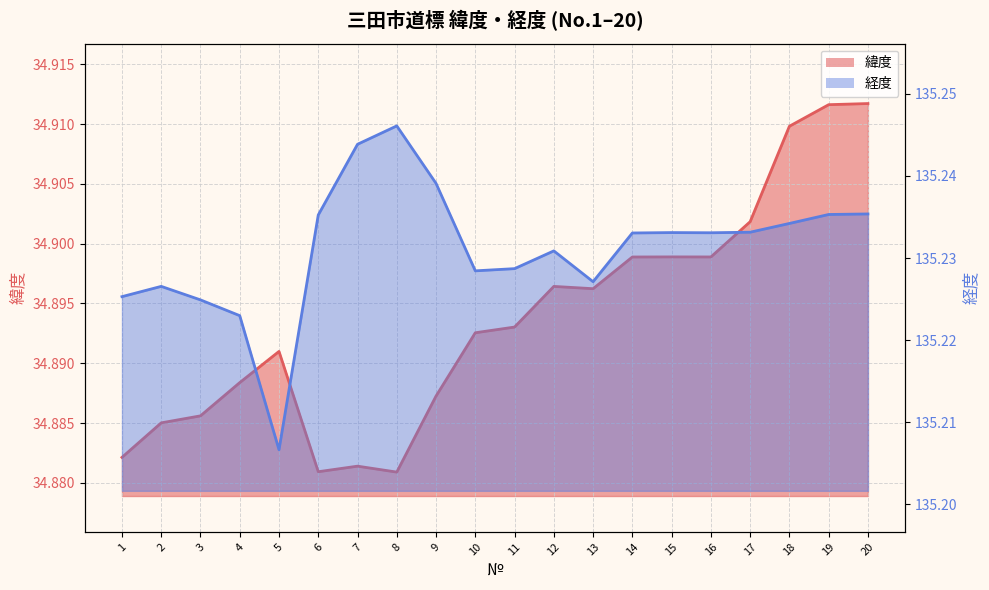

Is the value of 経度 at 16 greater than the value of 緯度 at 7?

Yes